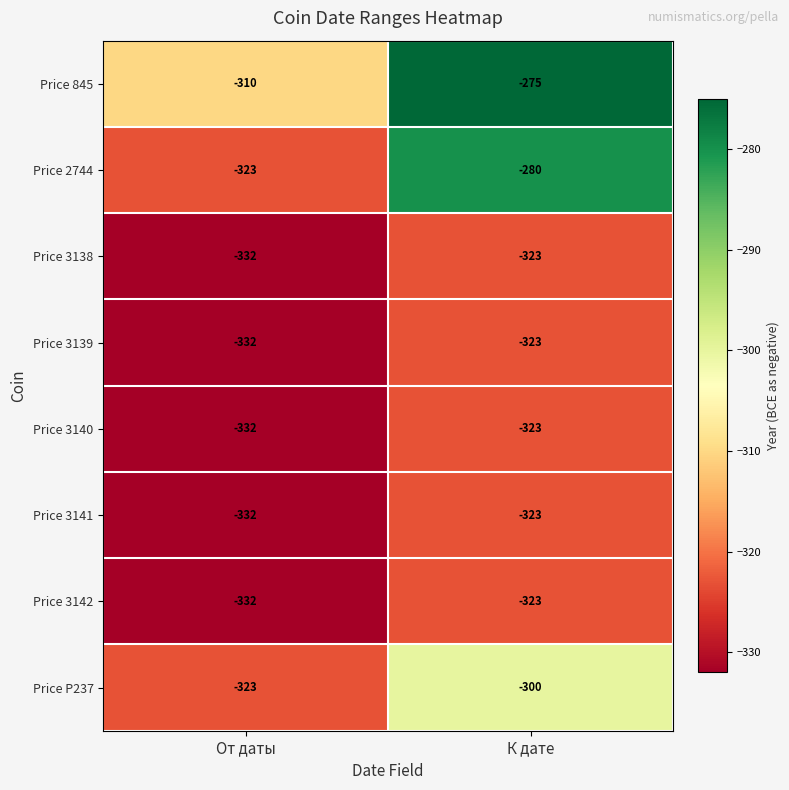

Which series changed the most between От даты and К дате?

Price 2744